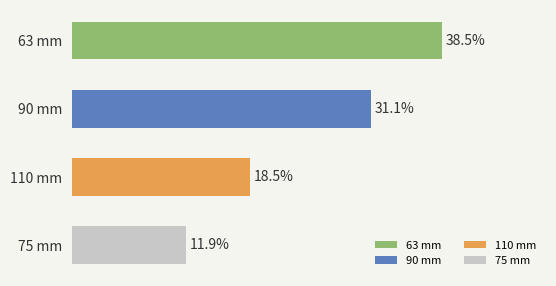

Which label corresponds to the smallest value in the chart?

75 mm